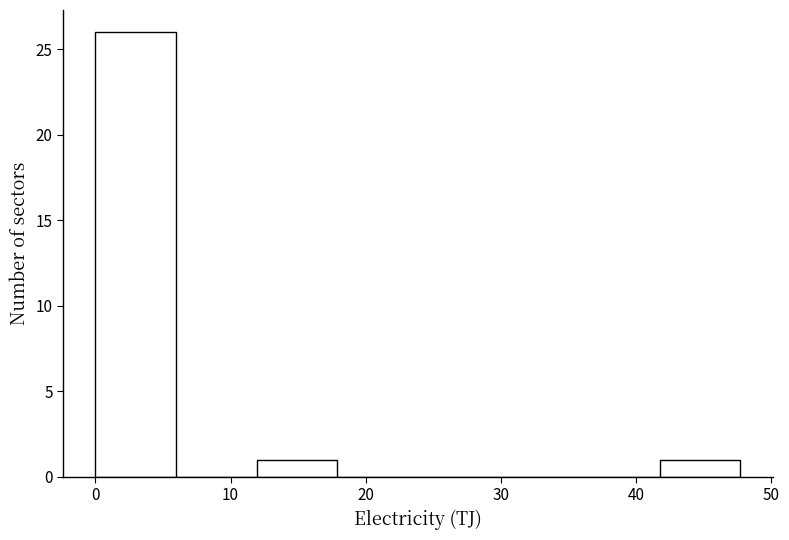

Reading left to right, list every bar in this chart as the range it spans on the x-axis followed by its height. Neither the bar edges nor the heights are printed on the chart, so give them approximately, as read against the axes.

0 to 6: 26
6 to 12: 0
12 to 18: 1
18 to 24: 0
24 to 30: 0
30 to 36: 0
36 to 42: 0
42 to 48: 1